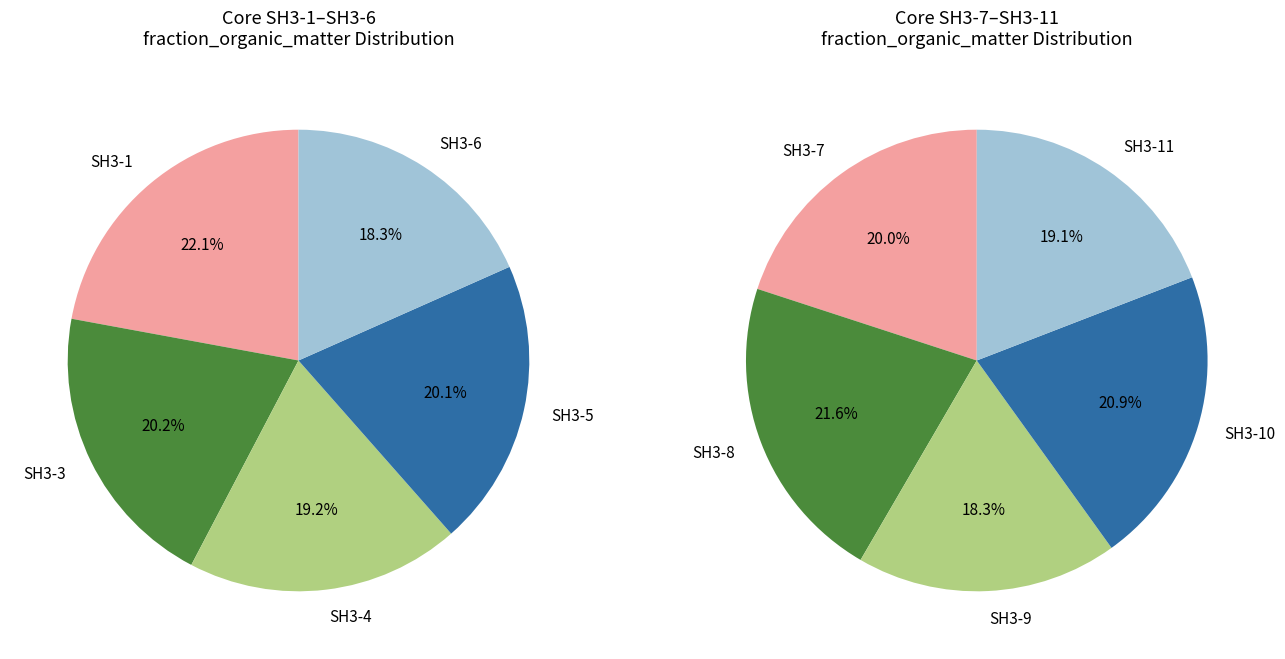

Rank the categories by value from lowest to highest.

SH3-6, SH3-4, SH3-5, SH3-3, SH3-1